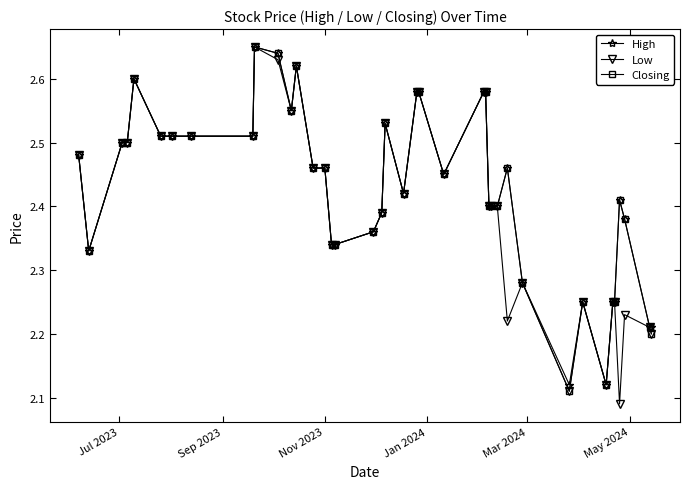

Count the Closing values in the range 2 to 3.

40